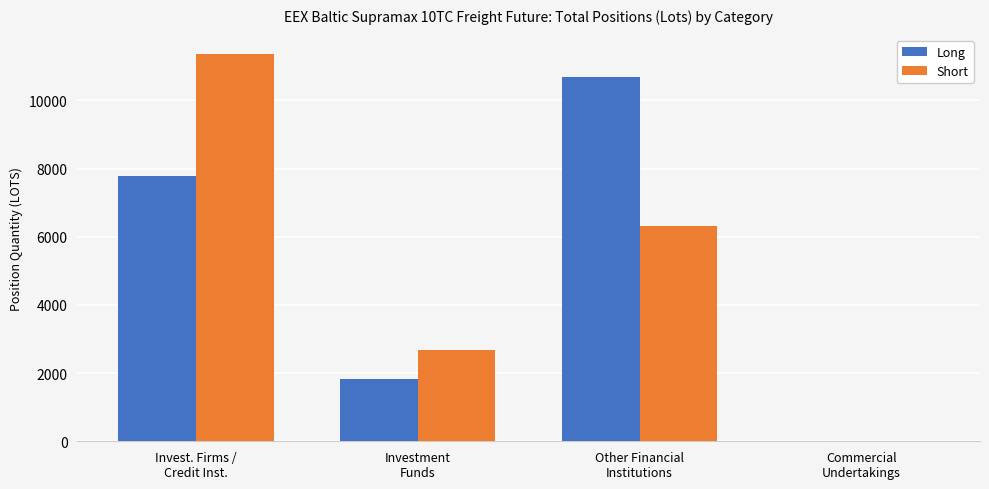

Count the number of categories in the chart.

4